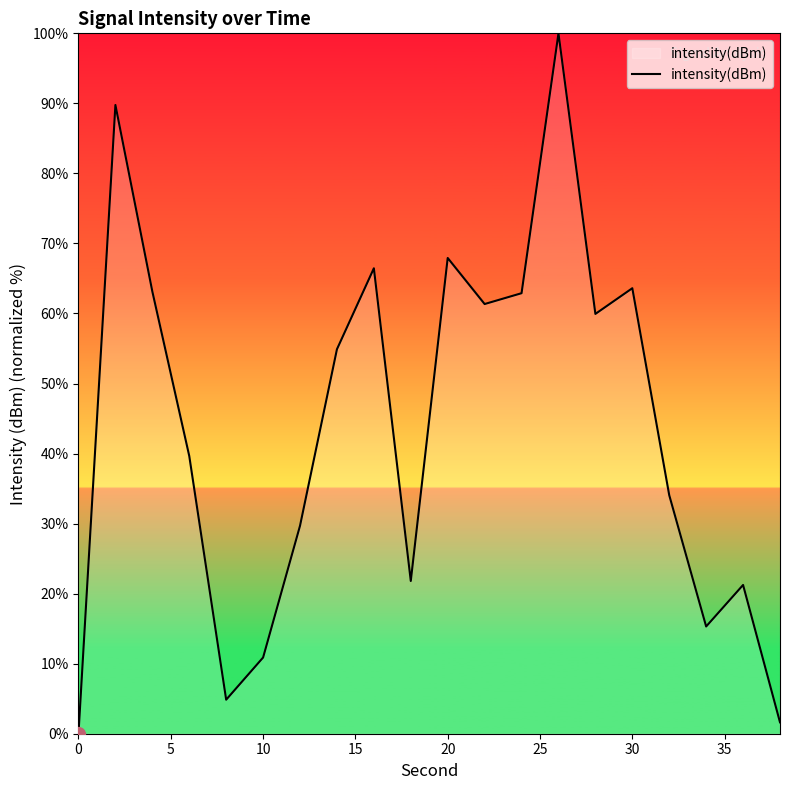

What is the greatest value displayed?

100.0